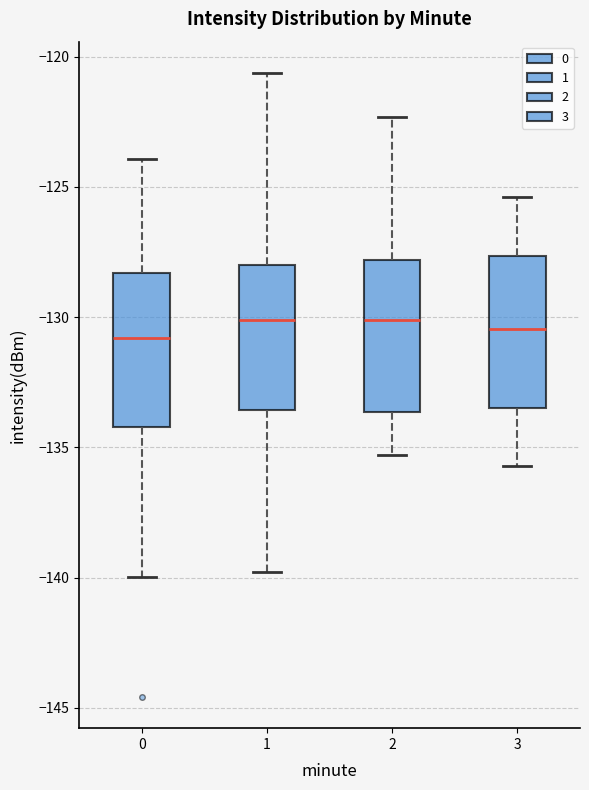

Reading left to right, read every box against the y-axis: the position of its median line, the range the box covers, and the ends of its whiskers. The values are not printed on the chart, so give them approximately, as read against the axis.

0: median -131.0, box -134.0 to -128.5, whiskers -140.0 to -124.0
1: median -130.0, box -133.5 to -128.0, whiskers -140.0 to -120.5
2: median -130.0, box -133.5 to -128.0, whiskers -135.5 to -122.5
3: median -130.5, box -133.5 to -127.5, whiskers -135.5 to -125.5